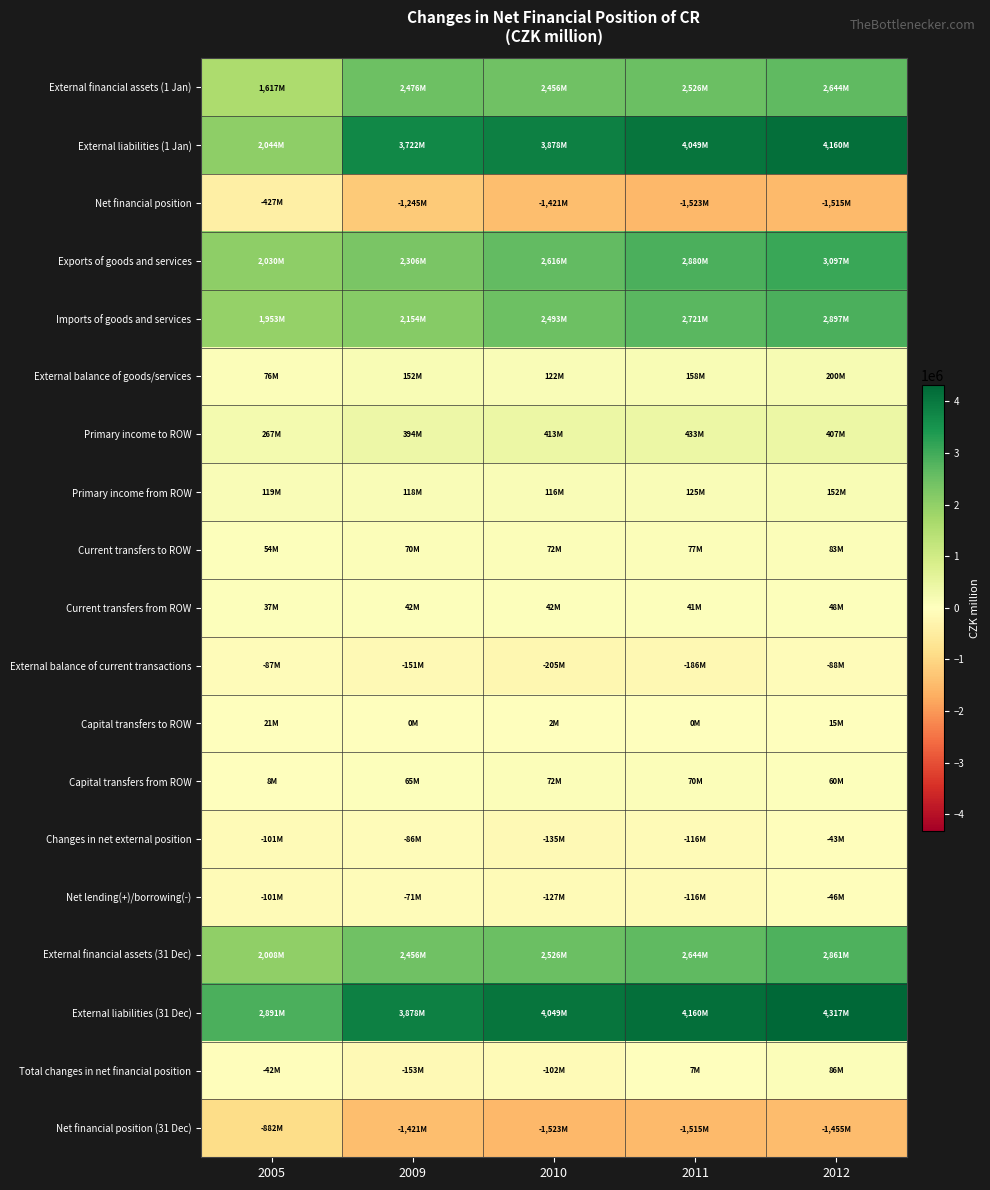

Which series has the largest range (max minus min)?

External liabilities (1 Jan)